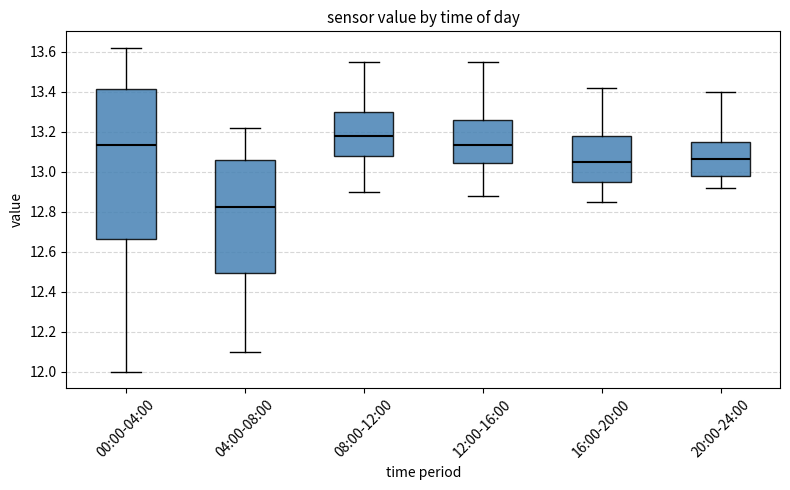

Which box is the tallest, from its lower edge to its upper edge?

00:00-04:00